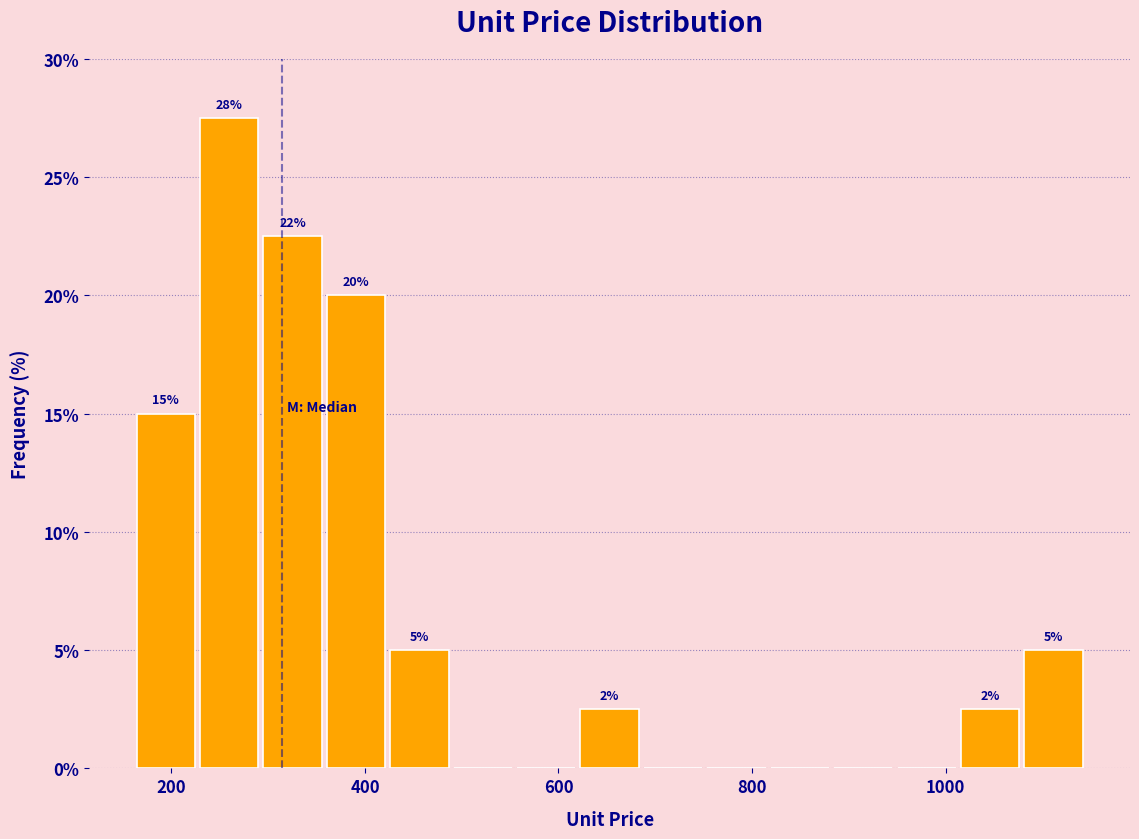

Read against the x-axis, roughly where is the centre of the tallest bar?

260